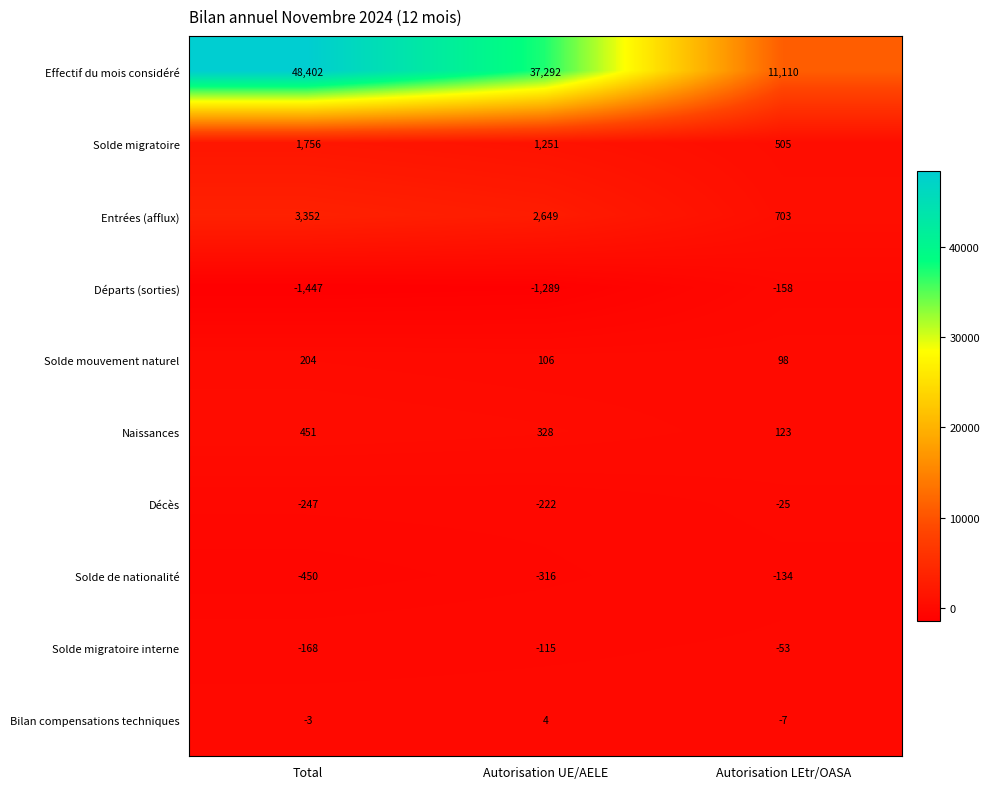

Reading left to right, extract all data points from this chart.

Effectif du mois considéré: 48402	37292	11110
Solde migratoire: 1756	1251	505
Entrées (afflux): 3352	2649	703
Départs (sorties): -1447	-1289	-158
Solde mouvement naturel: 204	106	98
Naissances: 451	328	123
Décès: -247	-222	-25
Solde de nationalité: -450	-316	-134
Solde migratoire interne: -168	-115	-53
Bilan compensations techniques: -3	4	-7